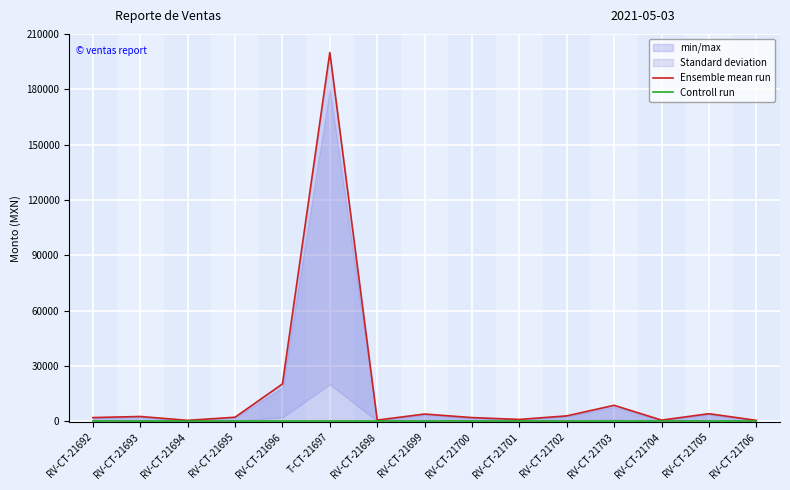

How many data points does each series have?

15